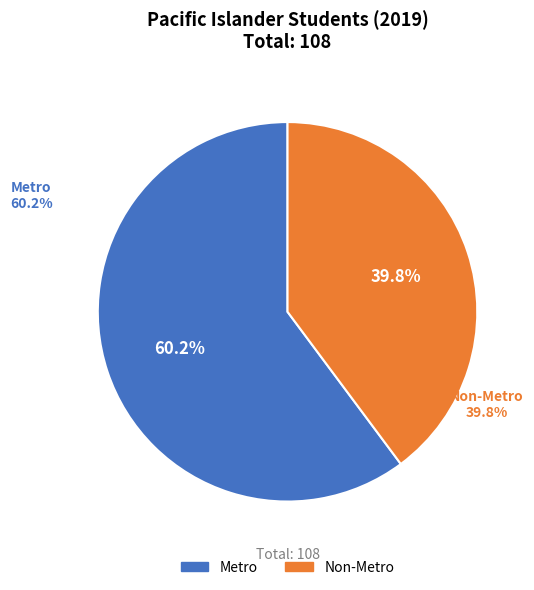

True or false: Non-Metro accounts for 40% of the total.

True